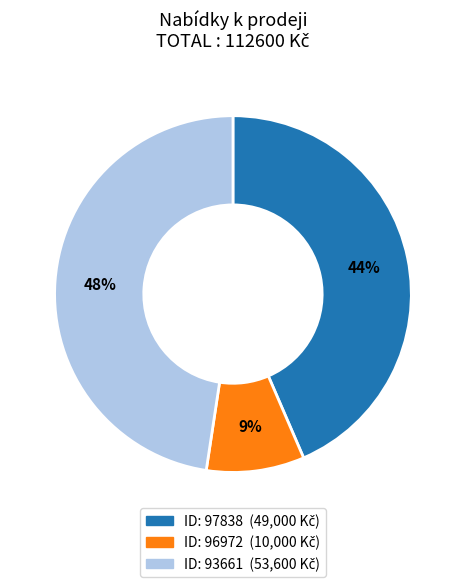

Is there any slice that represents more than half of the pie?

No